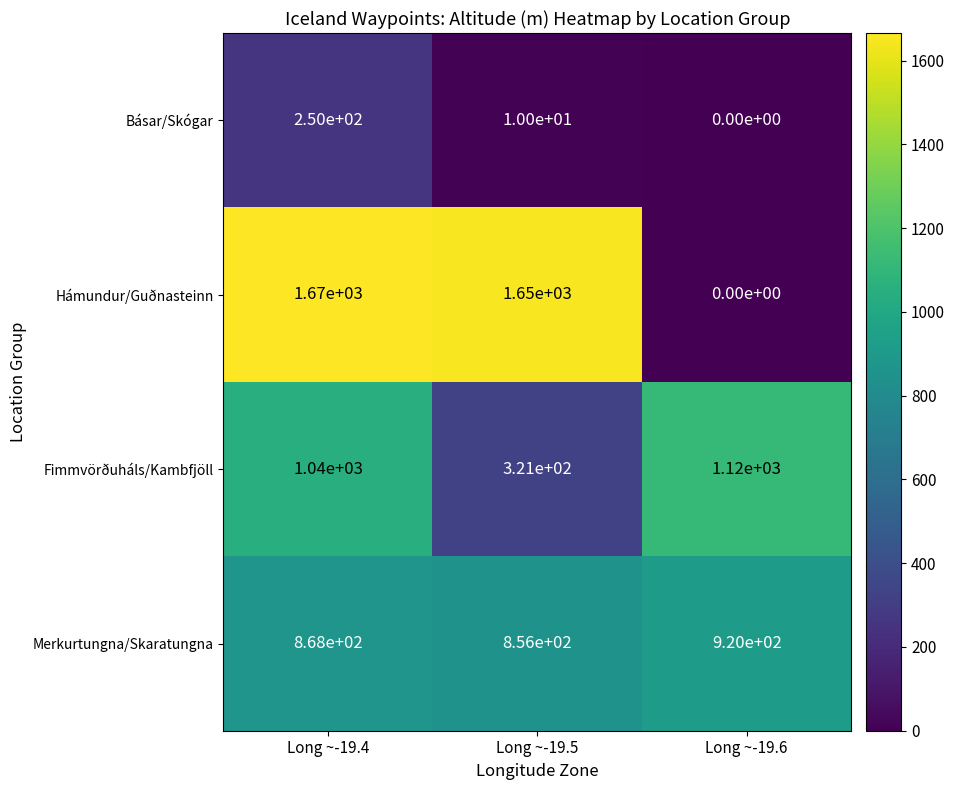

What is the spread (max minus min) of values at Long ~-19.6?

1120